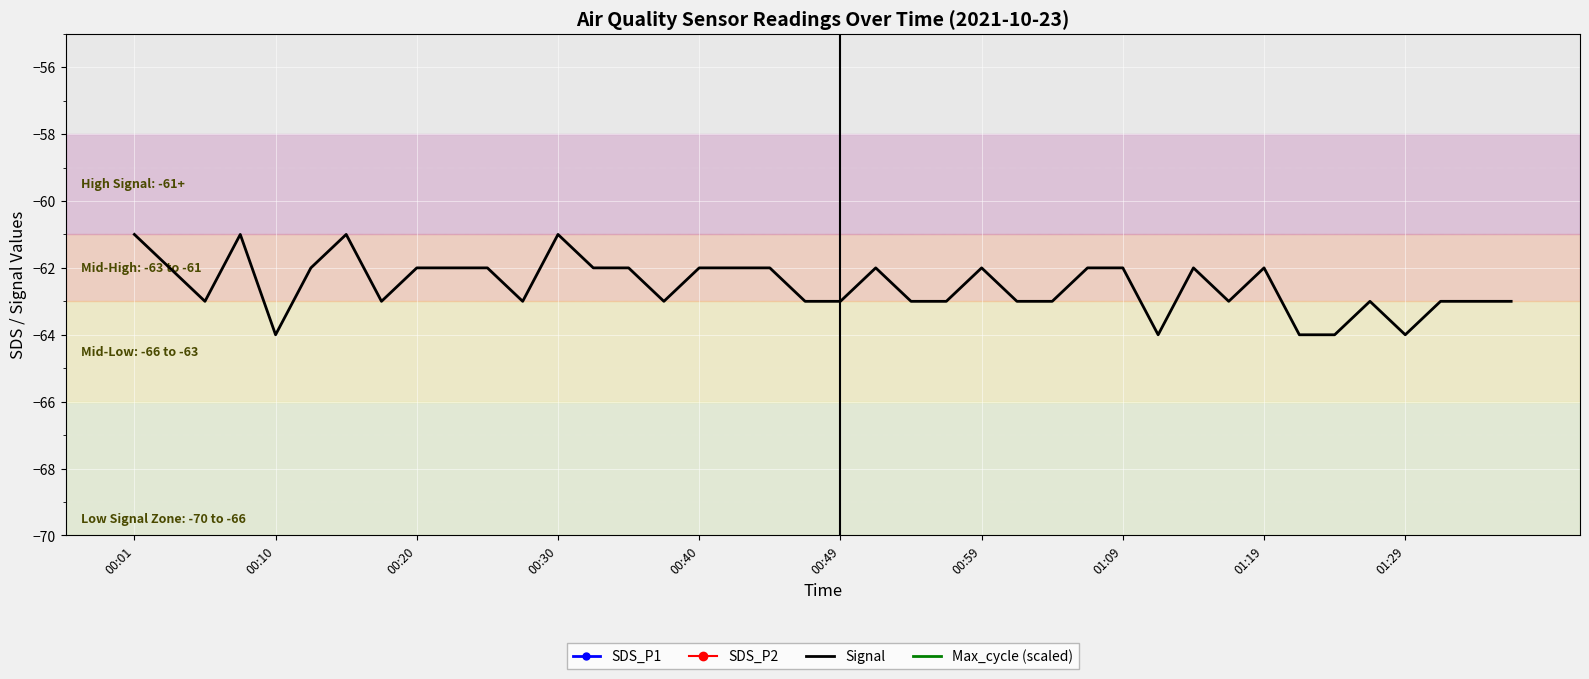

What is the lowest value of the SDS_P2 series?

3.4